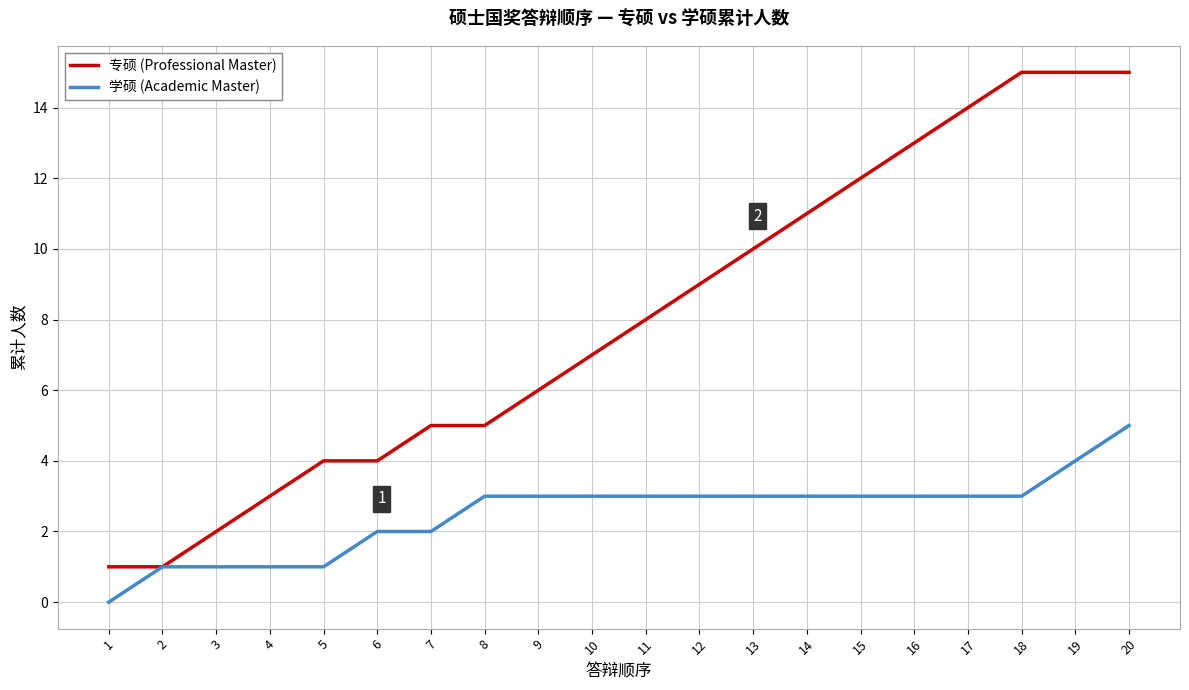

Rank the series by their average value, from highest to lowest.

专硕 (Professional Master), 学硕 (Academic Master)